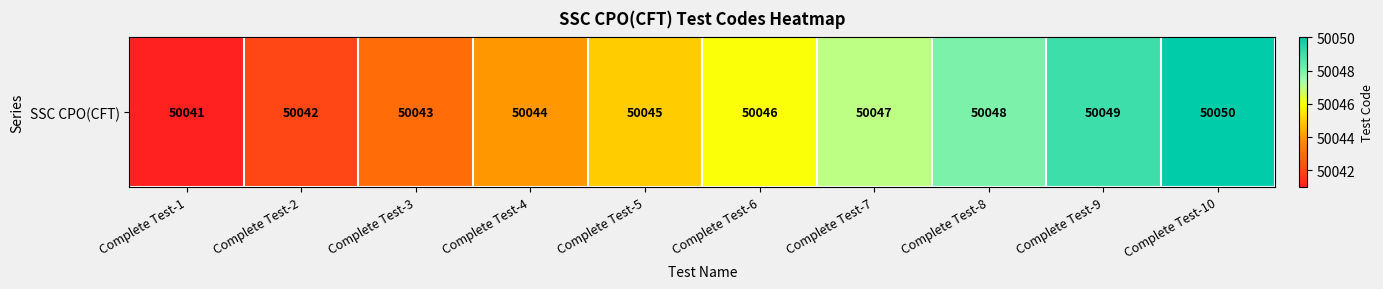

Between Complete Test-1 and Complete Test-6, which is larger?

Complete Test-6